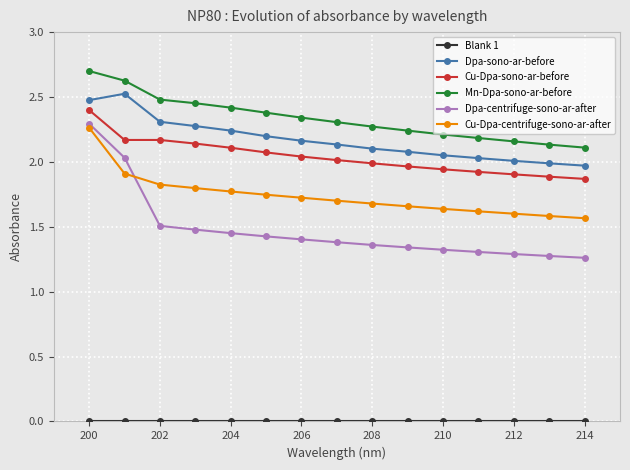

What is the highest value of the Cu-Dpa-sono-ar-before series?

2.4